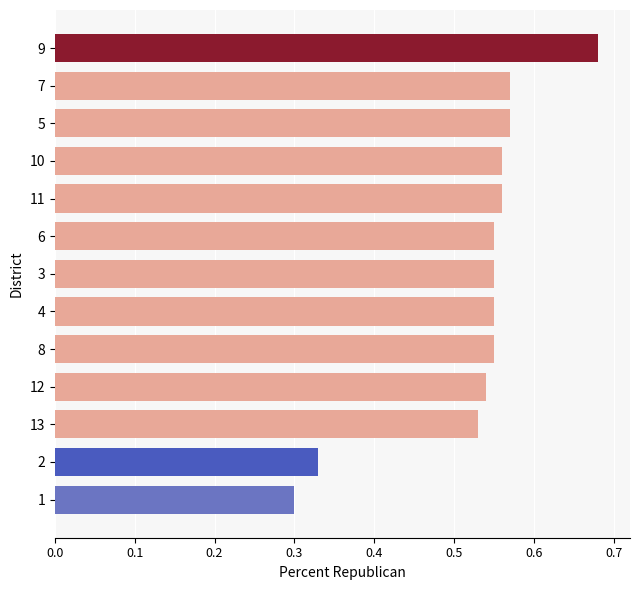

What is the change in value from 7 to 9?

+0.1